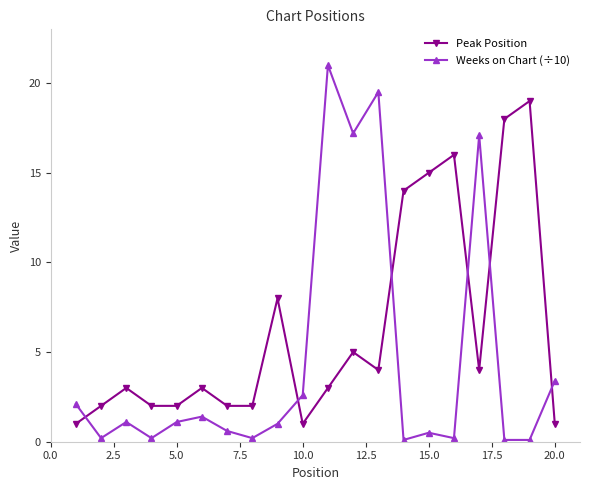

What is the difference between the second highest and second lowest values in the Weeks on Chart (÷10) series?

19.4